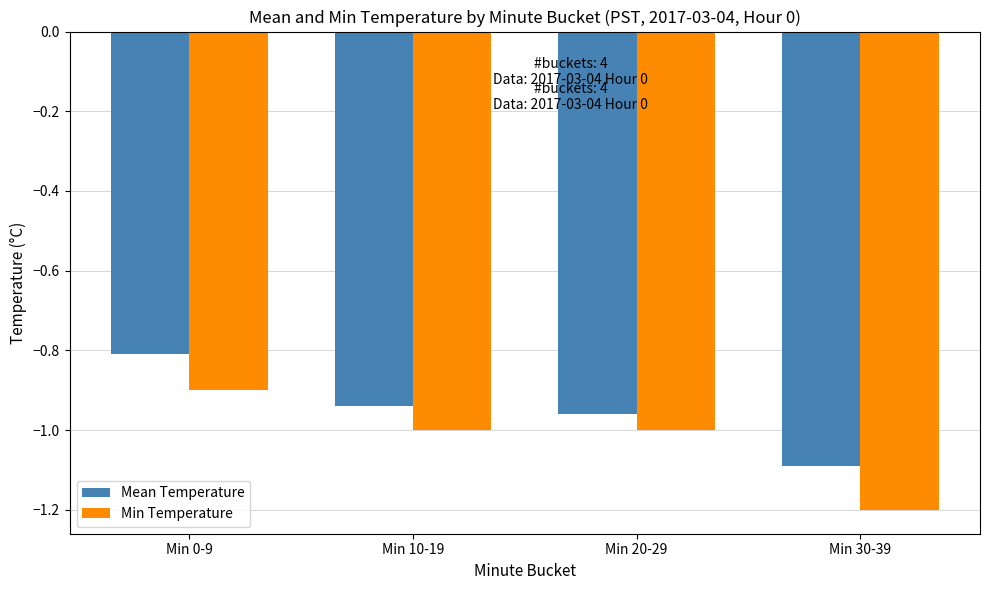

What is the sum of all Min Temperature values?

-4.1